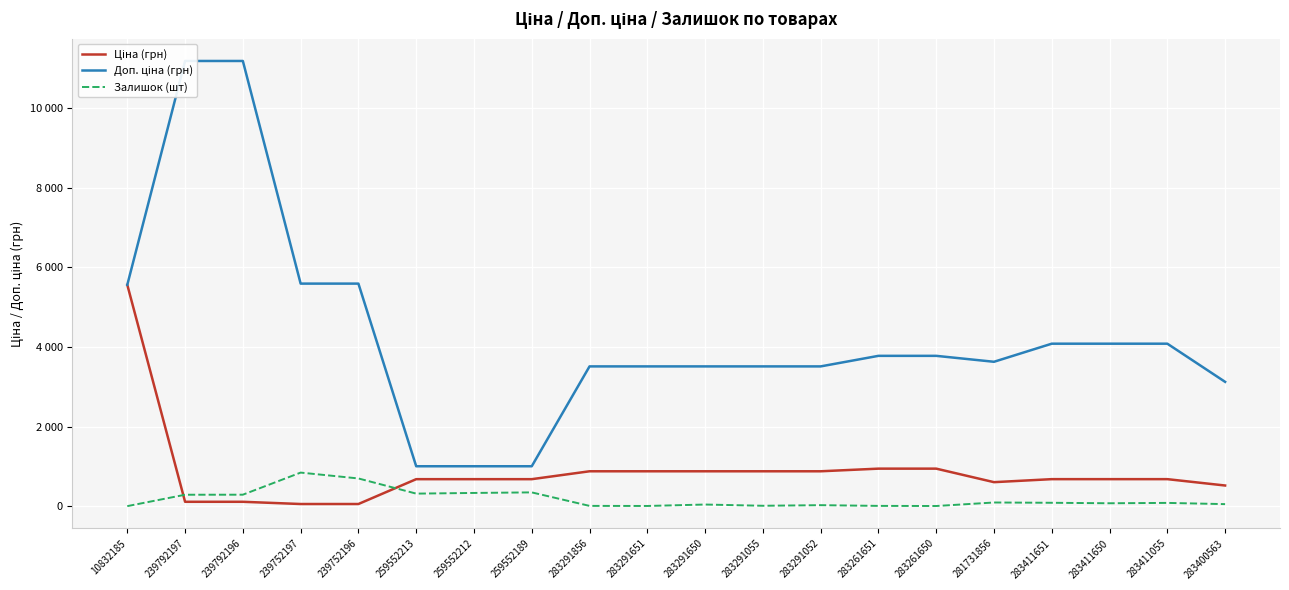

What is the average value of the Доп. ціна (грн) series?

4311.5